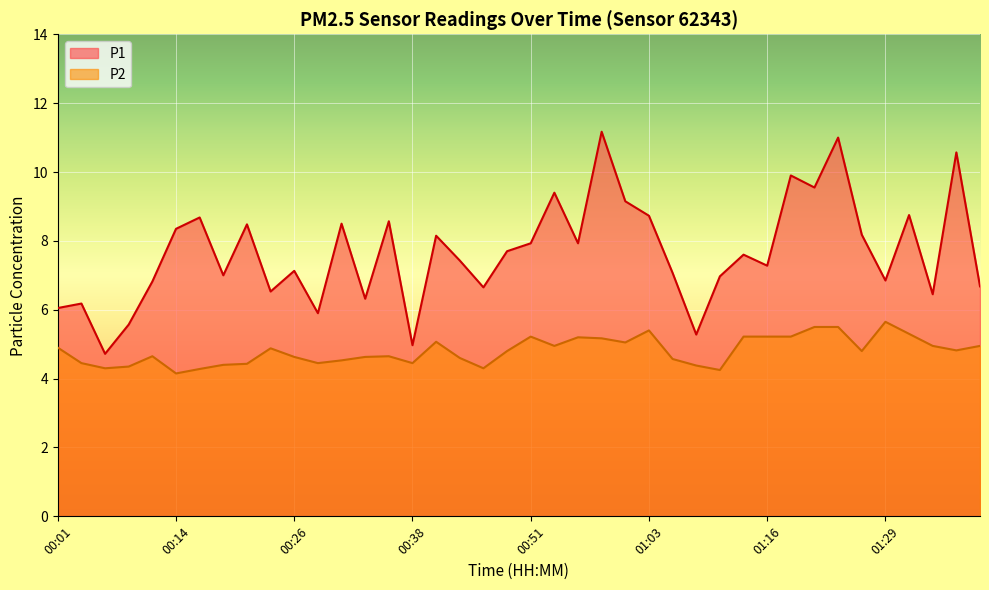

What are all the series names shown in the legend?

P1, P2